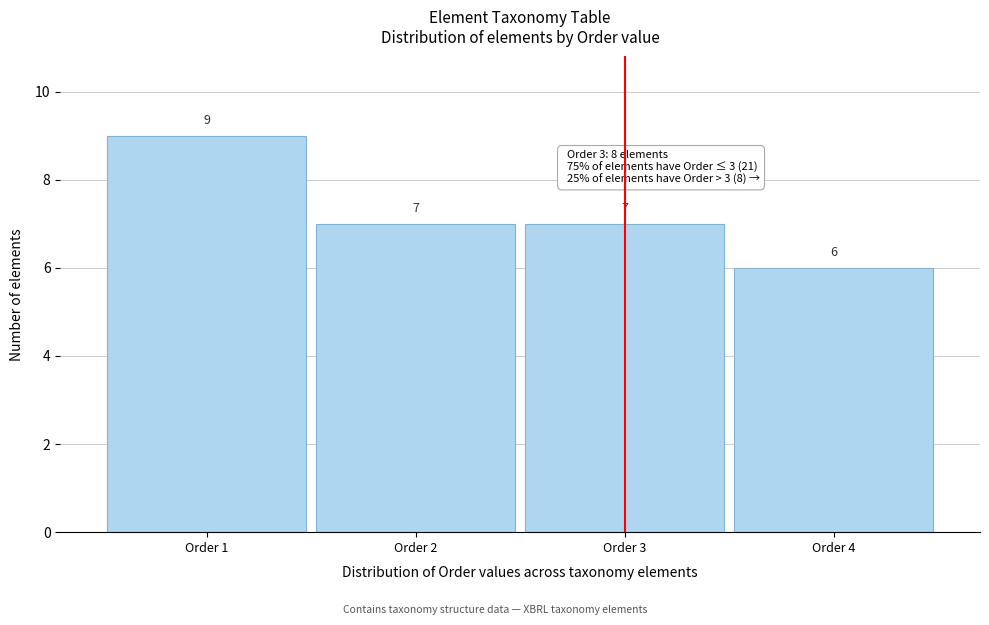

Reading left to right, list all the values displayed in this chart.

9	7	7	6